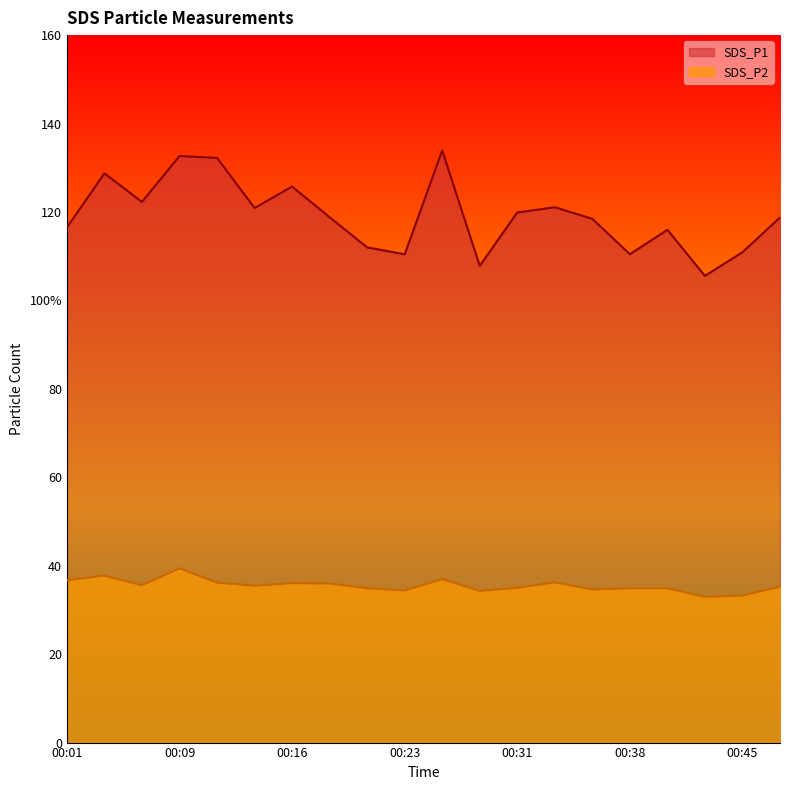

Where is the first local minimum for SDS_P1?

00:06